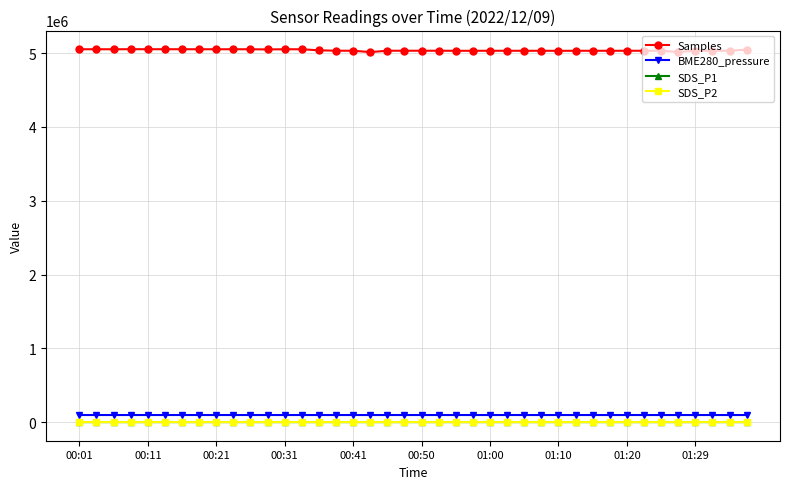

Does the chart display data point markers on the line(s)?

Yes